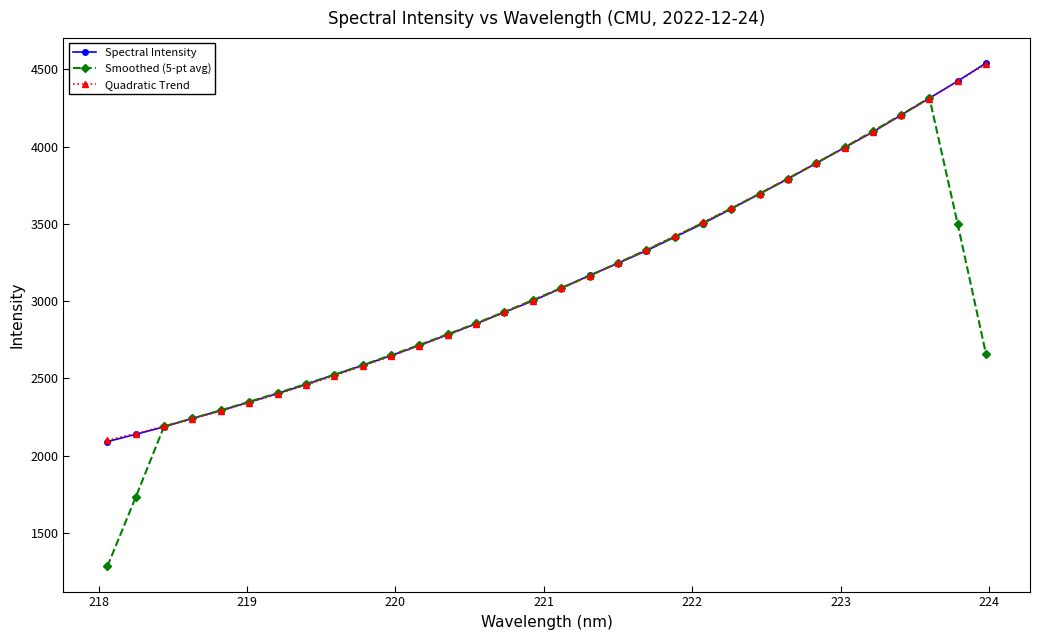

What is the smallest value displayed?

1283.1